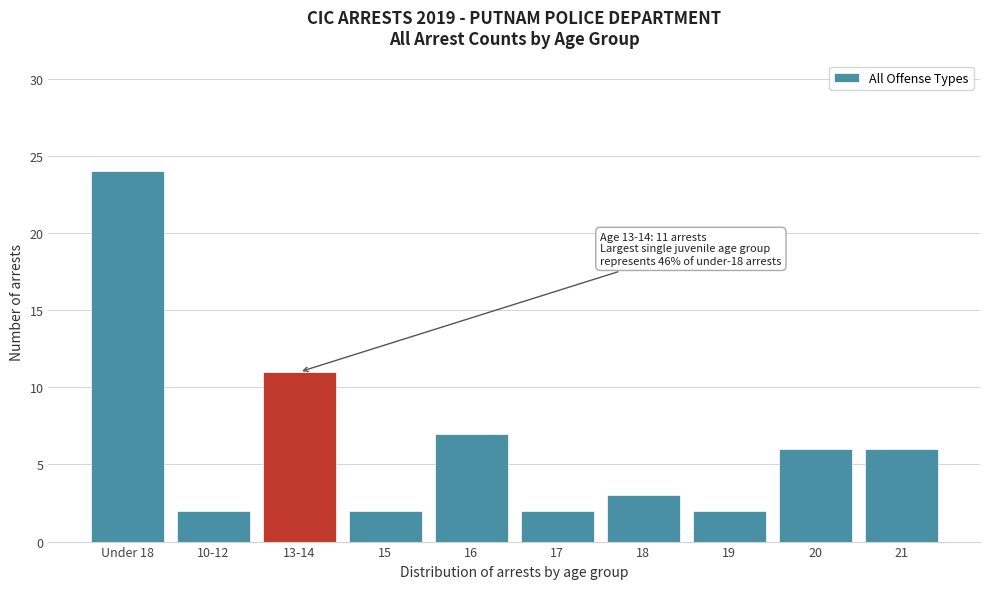

Reading right to left, what are all the values shown in this chart?

21=6	20=6	19=2	18=3	17=2	16=7	15=2	13-14=11	10-12=2	Under 18=24